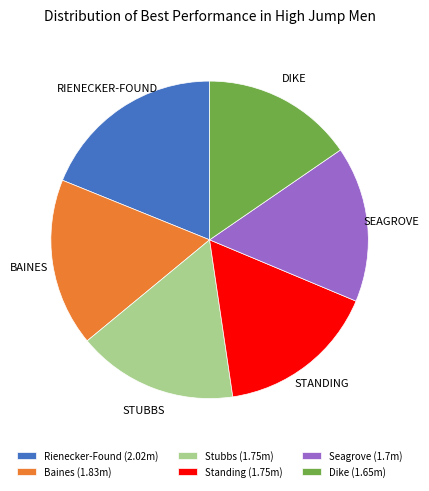

Between Rienecker-Found and Dike, which is larger?

Rienecker-Found